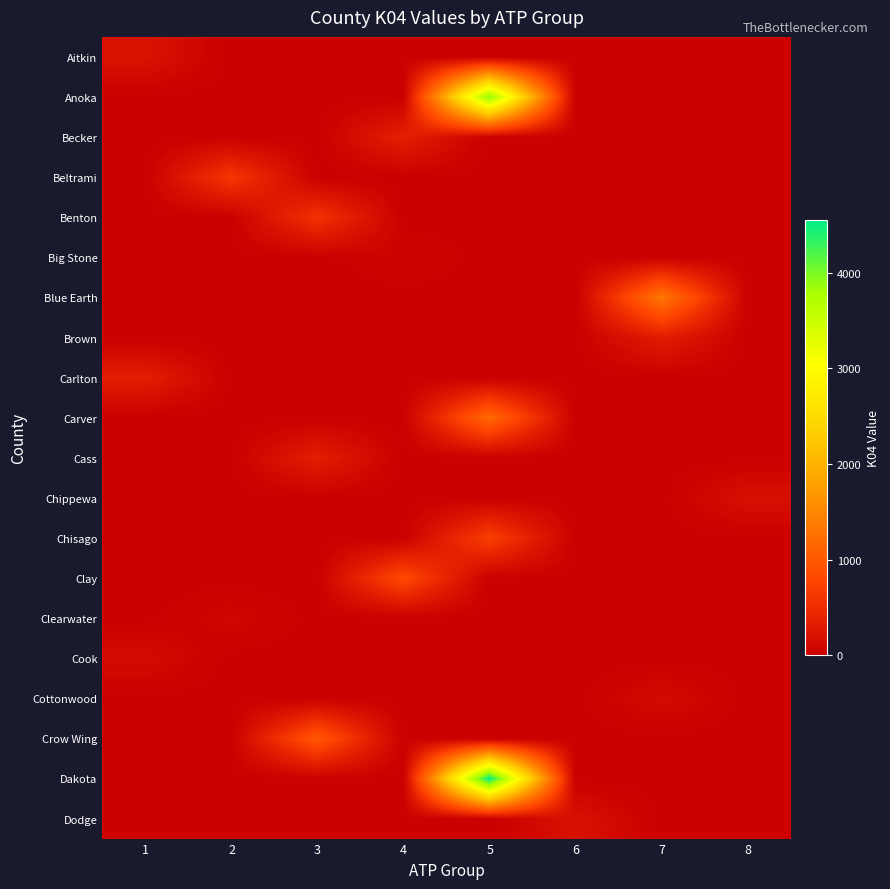

Rank the series at 1 from highest to lowest value.

Carlton, Aitkin, Cook, Anoka, Becker, Beltrami, Benton, Big Stone, Blue Earth, Brown, Carver, Cass, Chippewa, Chisago, Clay, Clearwater, Cottonwood, Crow Wing, Dakota, Dodge